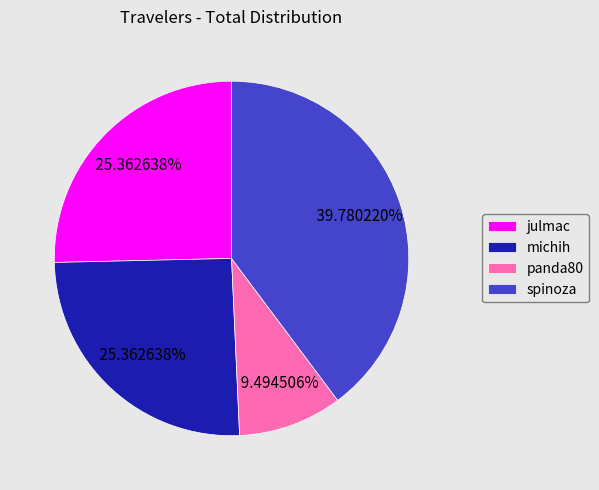

How many slices are in this pie chart?

4